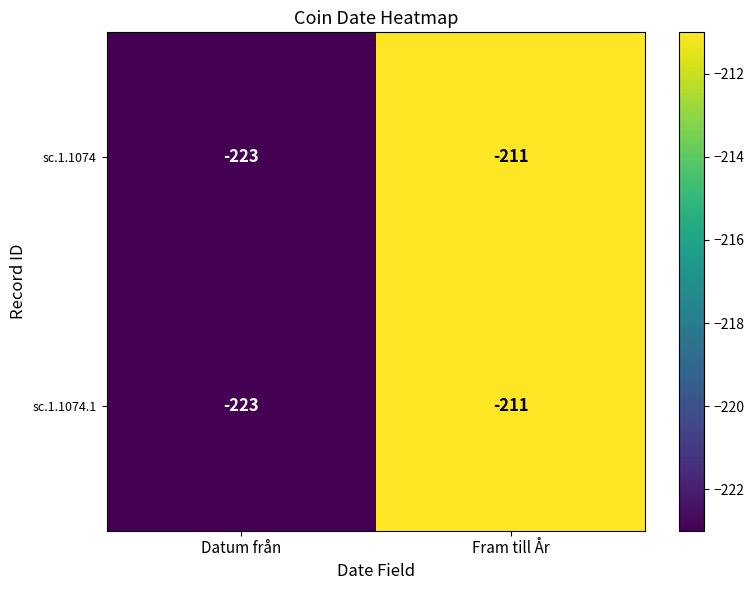

True or false: sc.1.1074.1 has a value of -223 at Datum från.

True